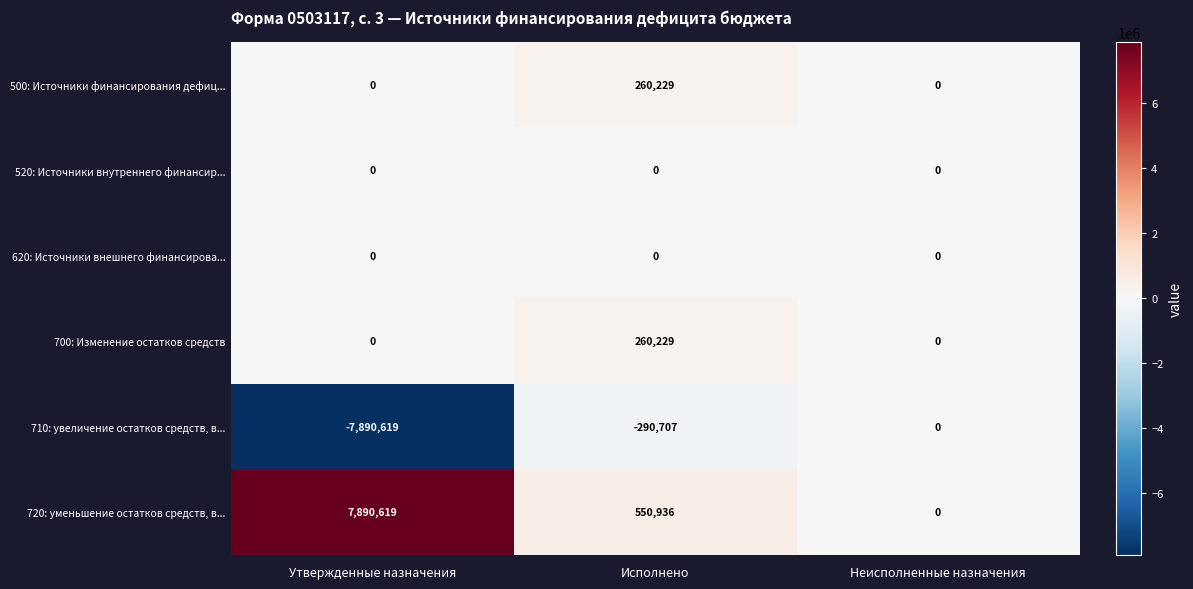

Is the value of 620: Источники внешнего финансирова... at Исполнено greater than the value of 720: уменьшение остатков средств, в... at Утвержденные назначения?

No